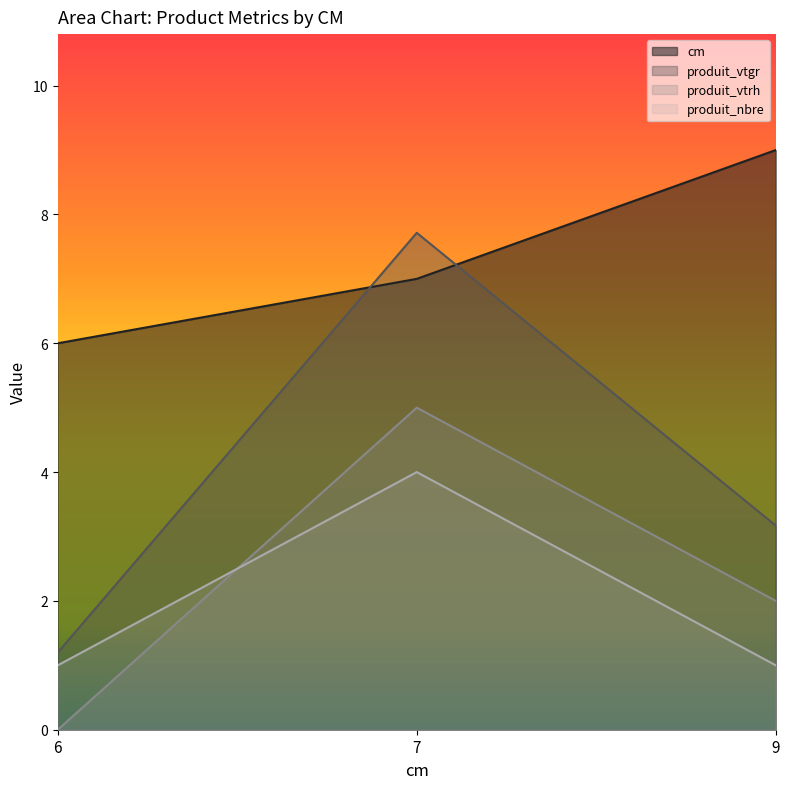

Which label corresponds to the smallest value in the chart?

6